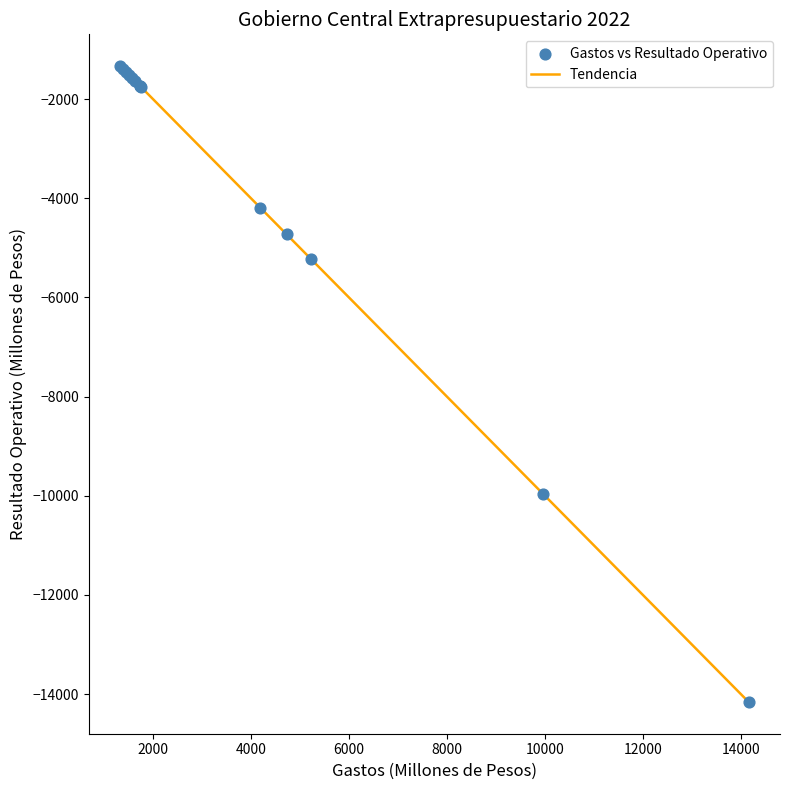

What is the difference between the maximum and minimum values?

12820.0